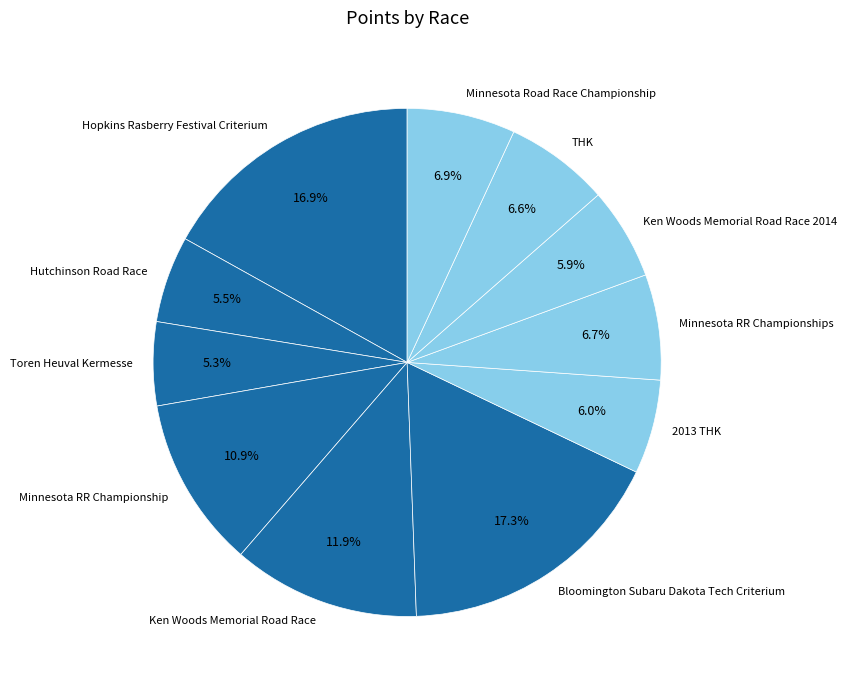

Approximately how many times larger is the value at Ken Woods Memorial Road Race compared to Minnesota RR Championship?

1.1